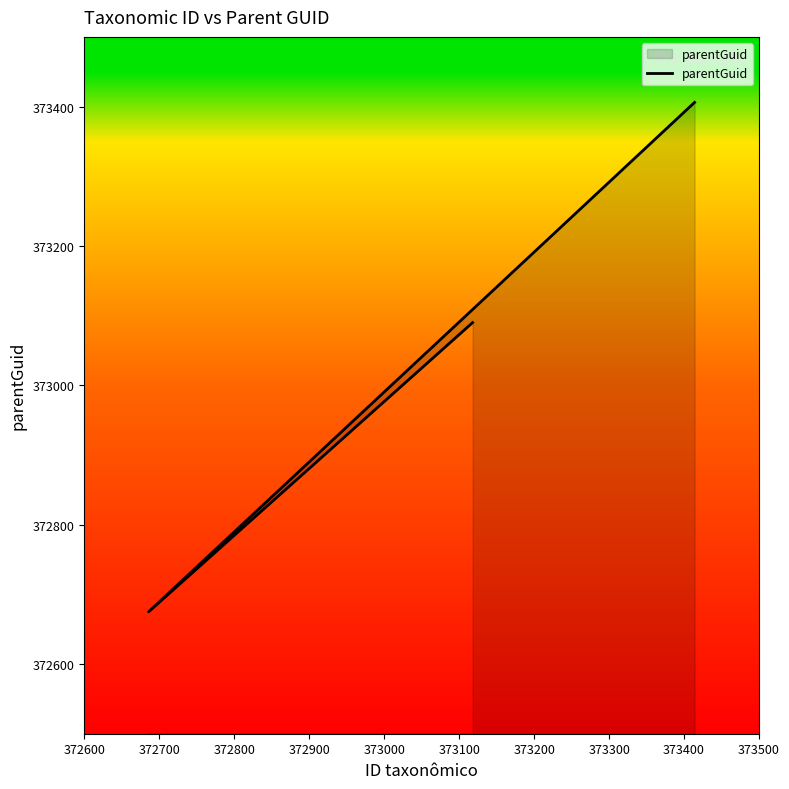

Reading right to left, extract all data points from this chart.

373406	372675	373090